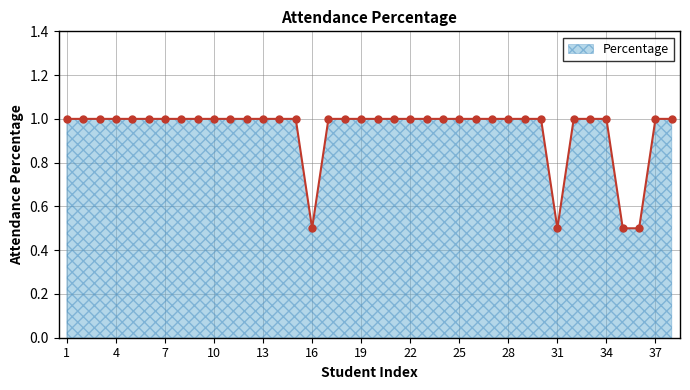

What is the minimum value shown in the chart?

0.5